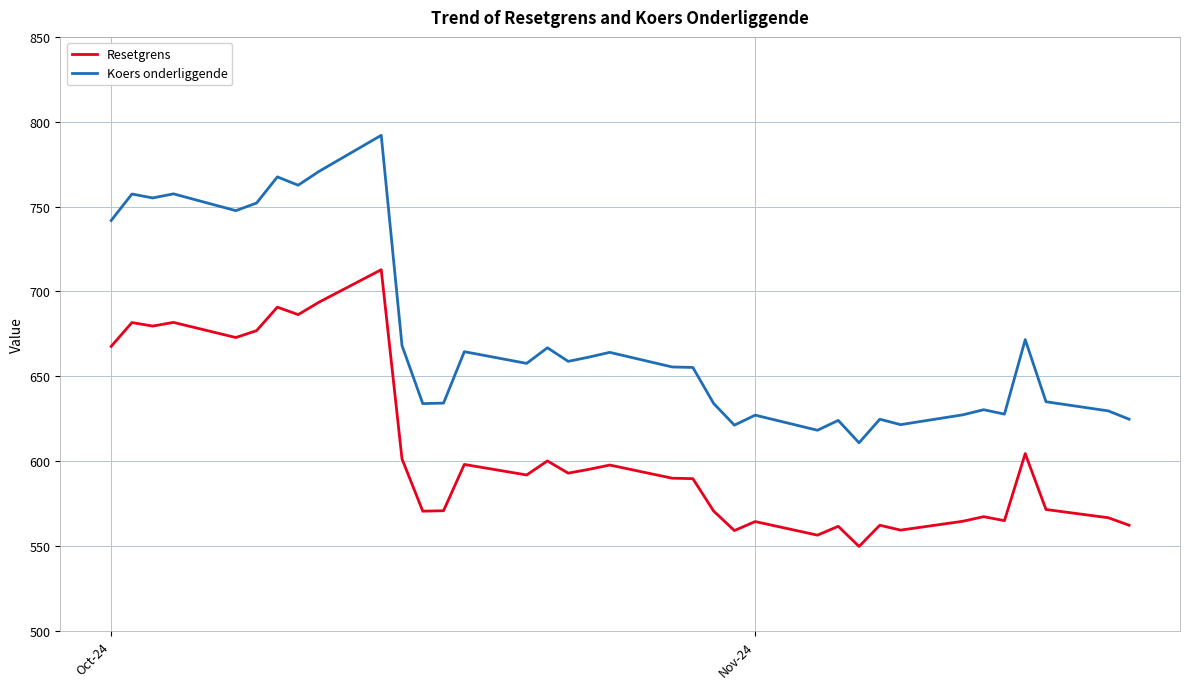

List the series in order of their overall mean, lowest first.

Resetgrens, Koers onderliggende